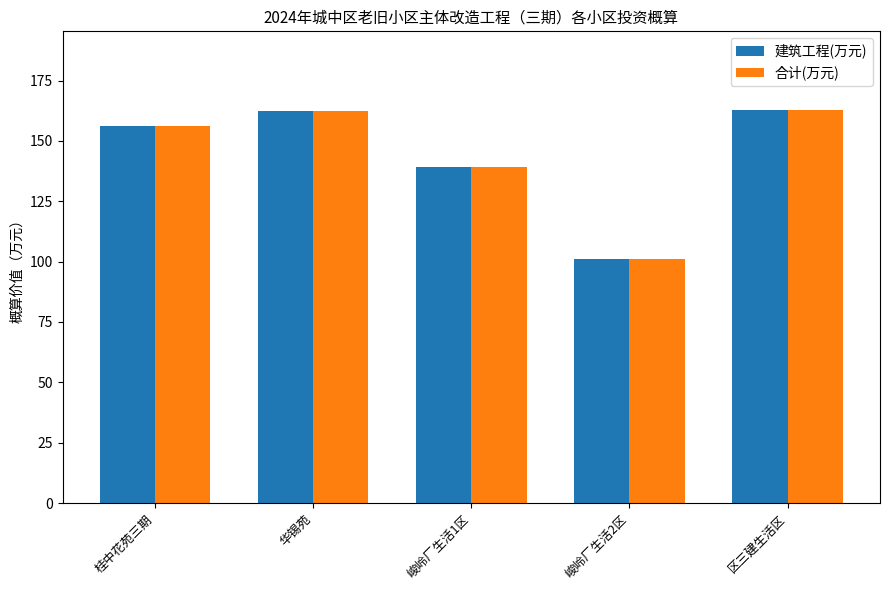

What is the difference between the maximum and minimum values in the 建筑工程(万元) series?

61.8